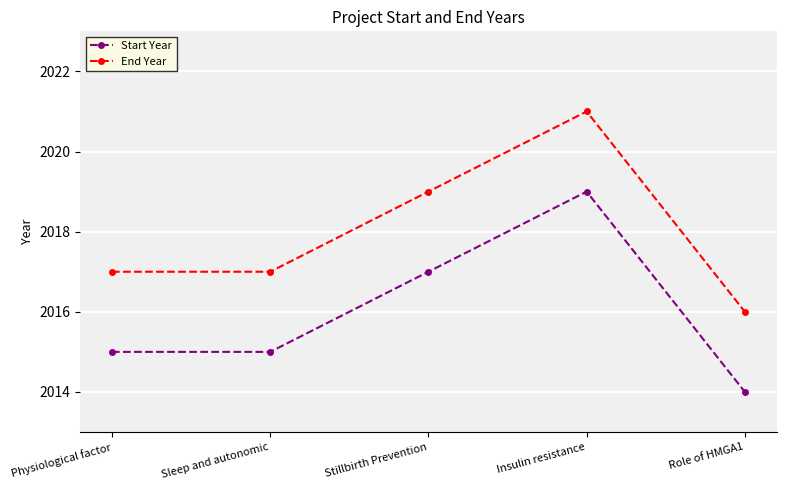

True or false: End Year and Start Year intersect in this chart.

False